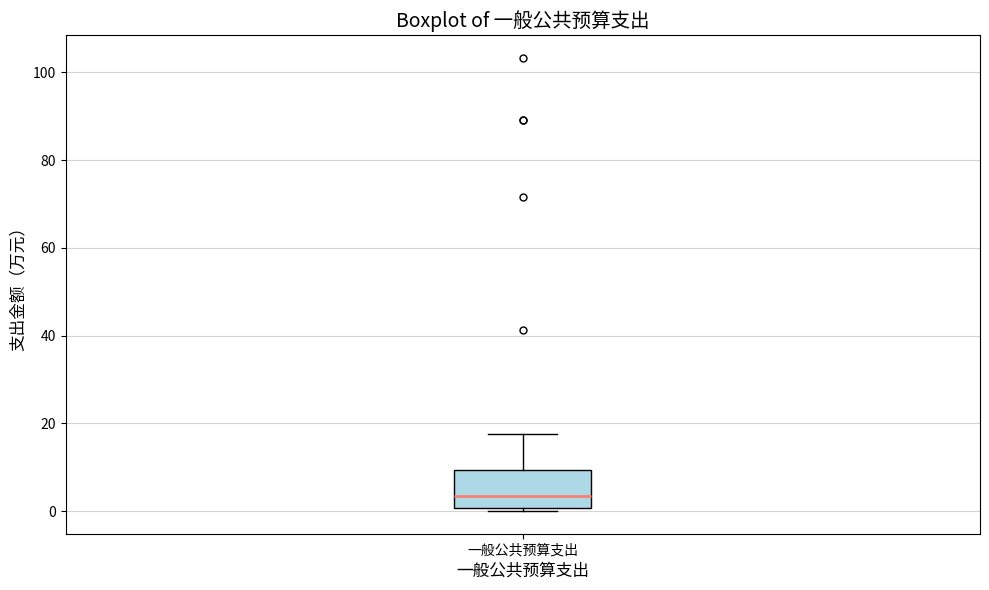

Read this box plot against the y-axis: the position of the median line, the range covered by the box, and the ends of both whiskers. The values are not printed on the chart, so give them approximately, as read against the axis.

median 4, box 0 to 10, whiskers 0 (just below the box's lower edge) to 18